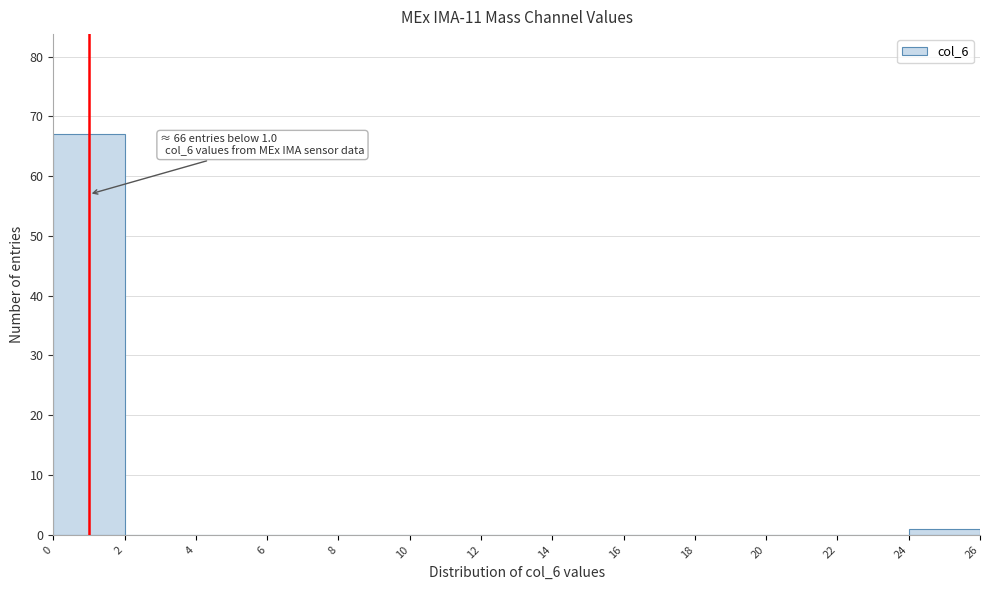

Which range on the x-axis has the tallest bar?

0 to 2